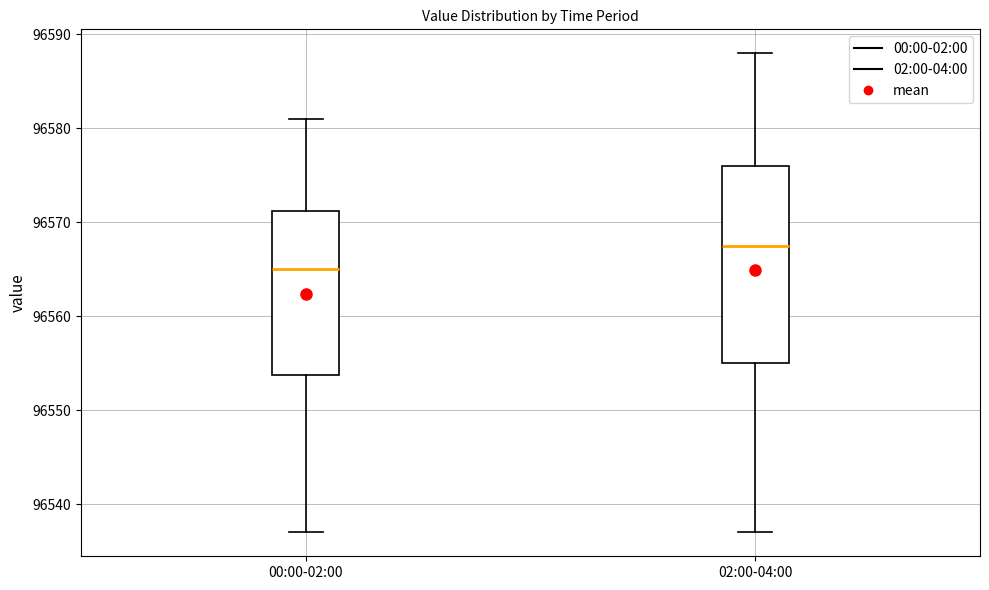

Where does the lower whisker of the box for 02:00-04:00 end on the y-axis? The values are not printed on the chart, so give them approximately, as read against the axis.

96537